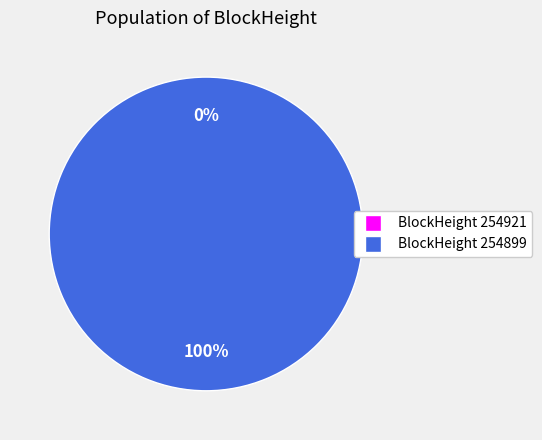

What is the total percentage of 254899 and 254921?

100.0%